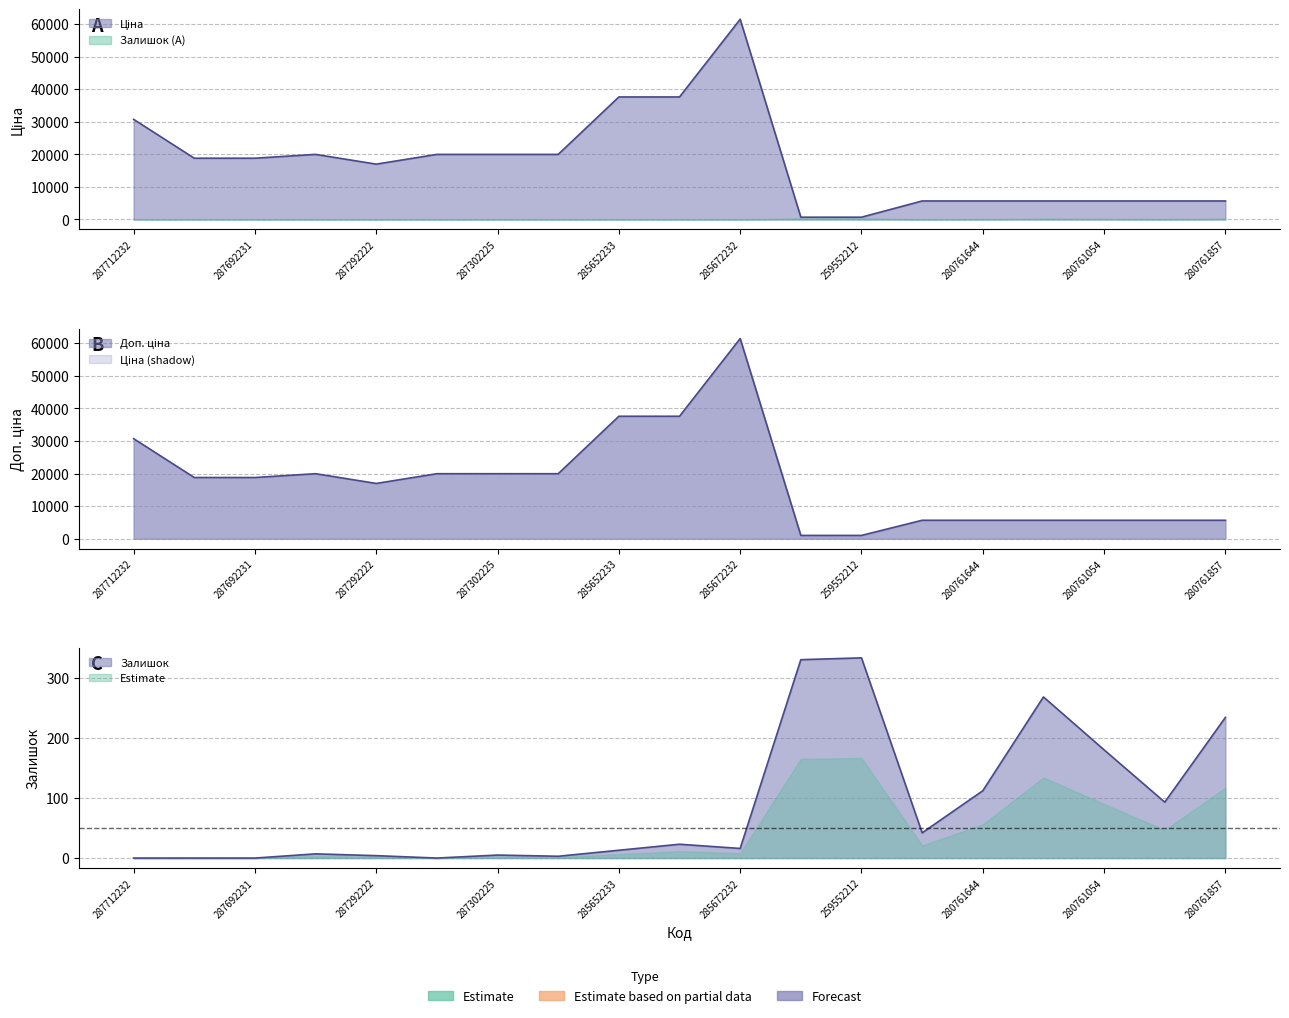

True or false: Ціна has more than 2 points higher than both neighbors.

False